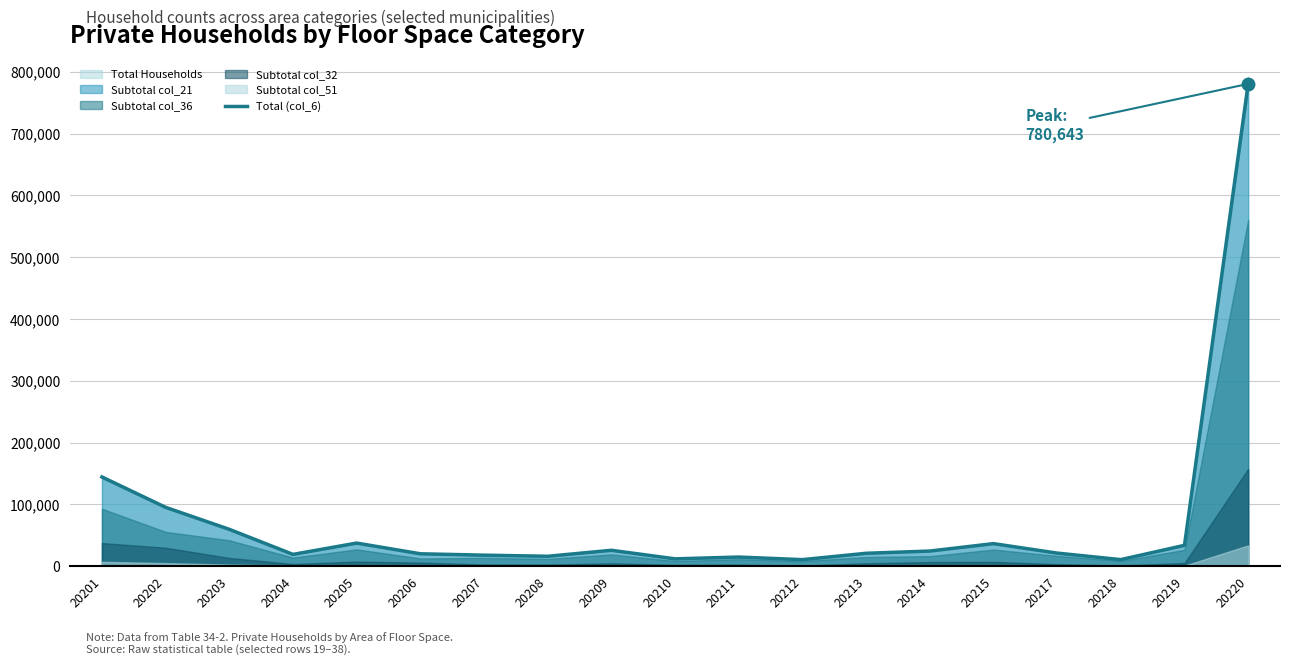

Reading right to left, transcribe all the data shown in this chart.

780643	33839	10727	21254	36568	24574	20952	10684	14861	11951	25813	16123	17923	20145	37474	19172	59727	95310	144464